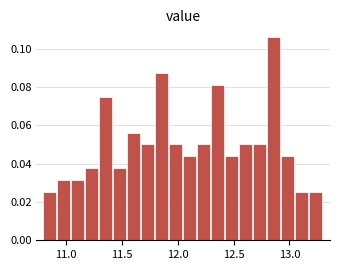

Read against the x-axis, roughly where is the centre of the tallest bar?

12.85